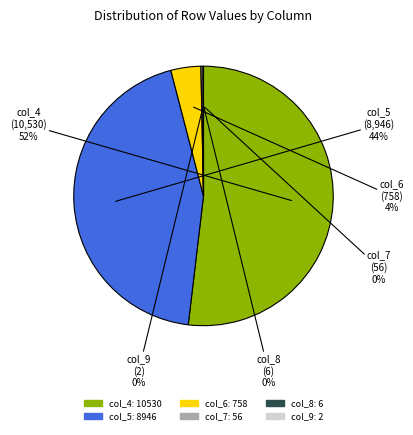

To the nearest percent, what is the average slice percentage?

17%